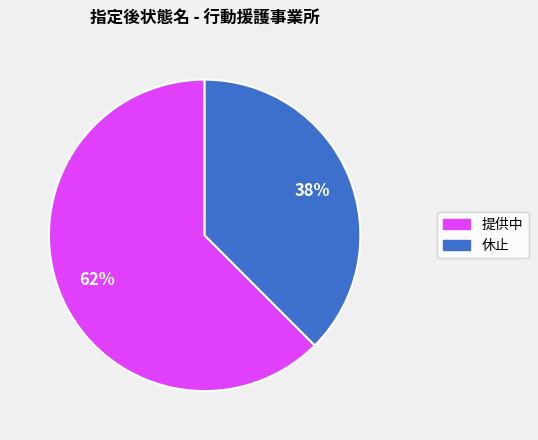

Which has a higher value, 提供中 or 休止?

提供中